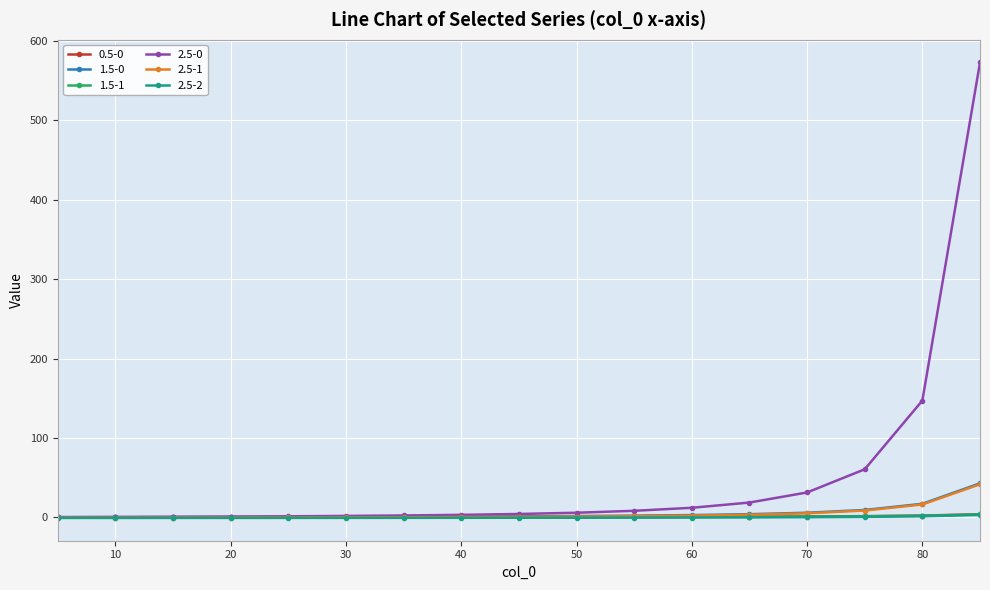

How many categories are shown in the chart?

17